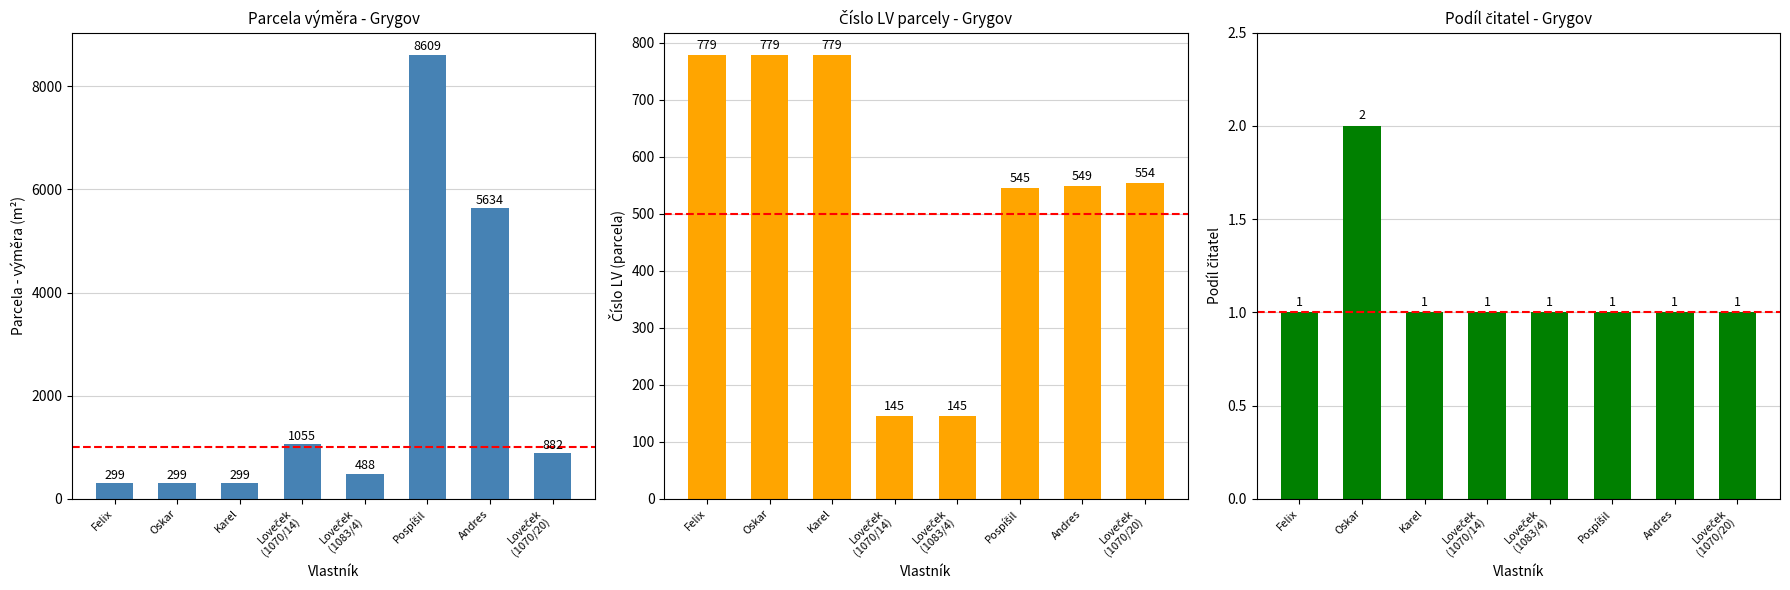

The Číslo LV (parcela) series shows 779 at Karel. True or false?

True